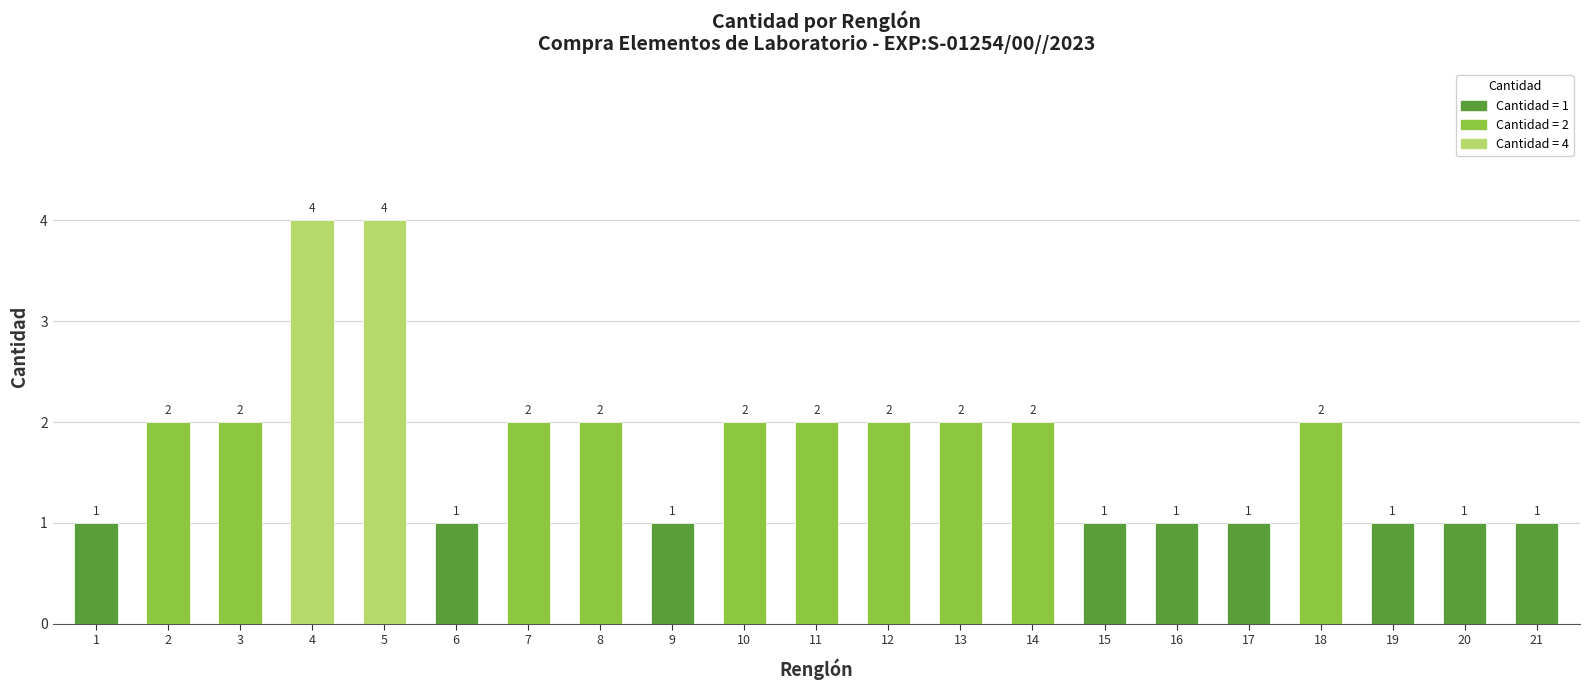

What is the difference between the maximum and minimum values?

3